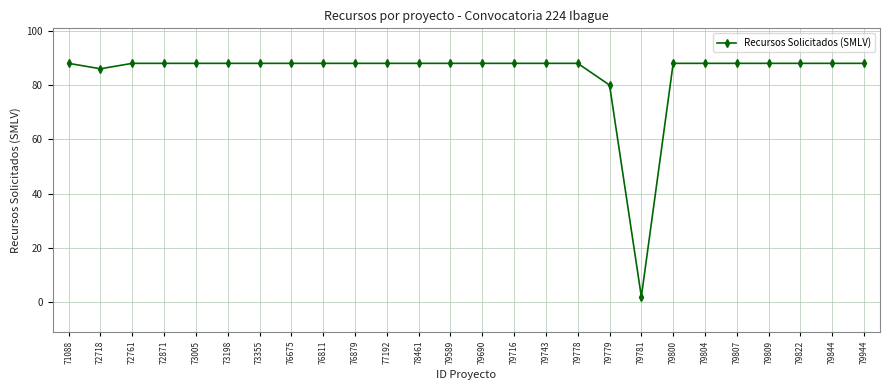

Approximately how many times larger is the value at 76879 compared to 79743?

1.0